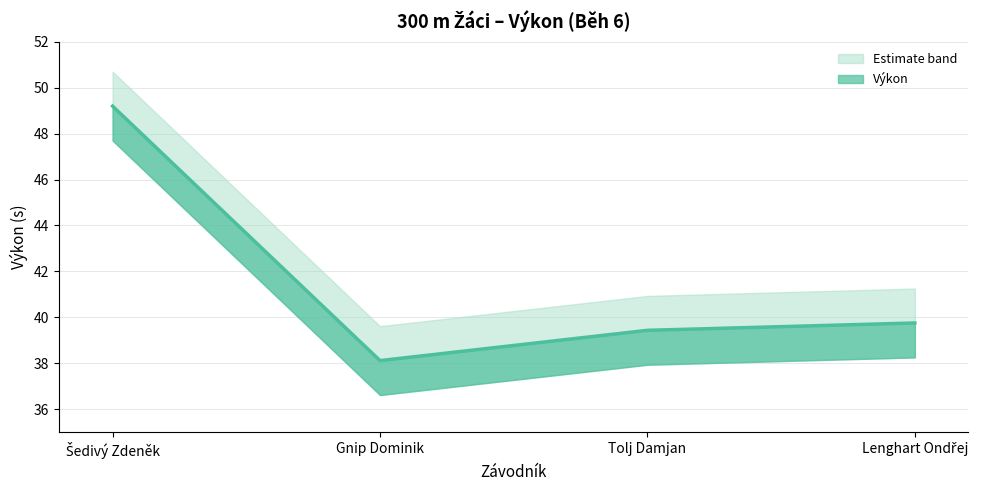

The chart shows a value of 52.8 at Lenghart Ondřej. True or false?

False